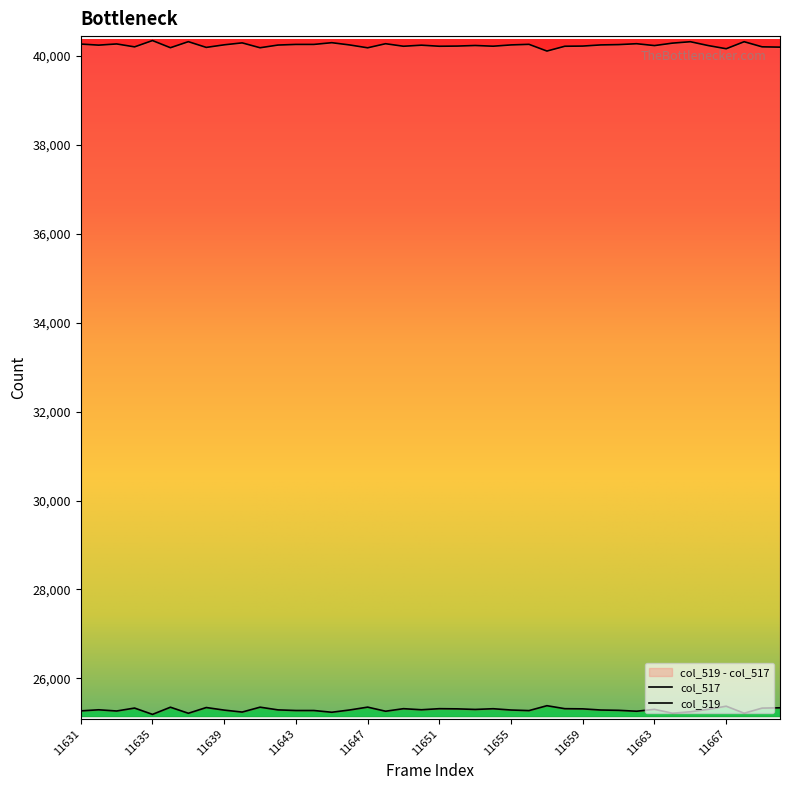

Reading left to right, extract all data points from this chart.

col_517: 11631=25269	11632=25293	11633=25266	11634=25332	11635=25190	11636=25351	11637=25215	11638=25344	11639=25286	11640=25242	11641=25352	11642=25291	11643=25277	11644=25277	11645=25238	11646=25289	11647=25353	11648=25261	11649=25318	11650=25294	11651=25318	11652=25314	11653=25301	11654=25317	11655=25288	11656=25275	11657=25385	11658=25318	11659=25314	11660=25288	11661=25281	11662=25261	11663=25303	11664=25216	11665=25248	11666=25303	11667=25374	11668=25216	11669=25331	11670=25338
col_519: 11631=40266	11632=40242	11633=40269	11634=40203	11635=40345	11636=40184	11637=40320	11638=40191	11639=40249	11640=40293	11641=40183	11642=40244	11643=40258	11644=40258	11645=40297	11646=40246	11647=40182	11648=40274	11649=40217	11650=40241	11651=40217	11652=40221	11653=40234	11654=40218	11655=40247	11656=40260	11657=40109	11658=40217	11659=40221	11660=40247	11661=40254	11662=40274	11663=40232	11664=40287	11665=40319	11666=40232	11667=40161	11668=40319	11669=40204	11670=40197